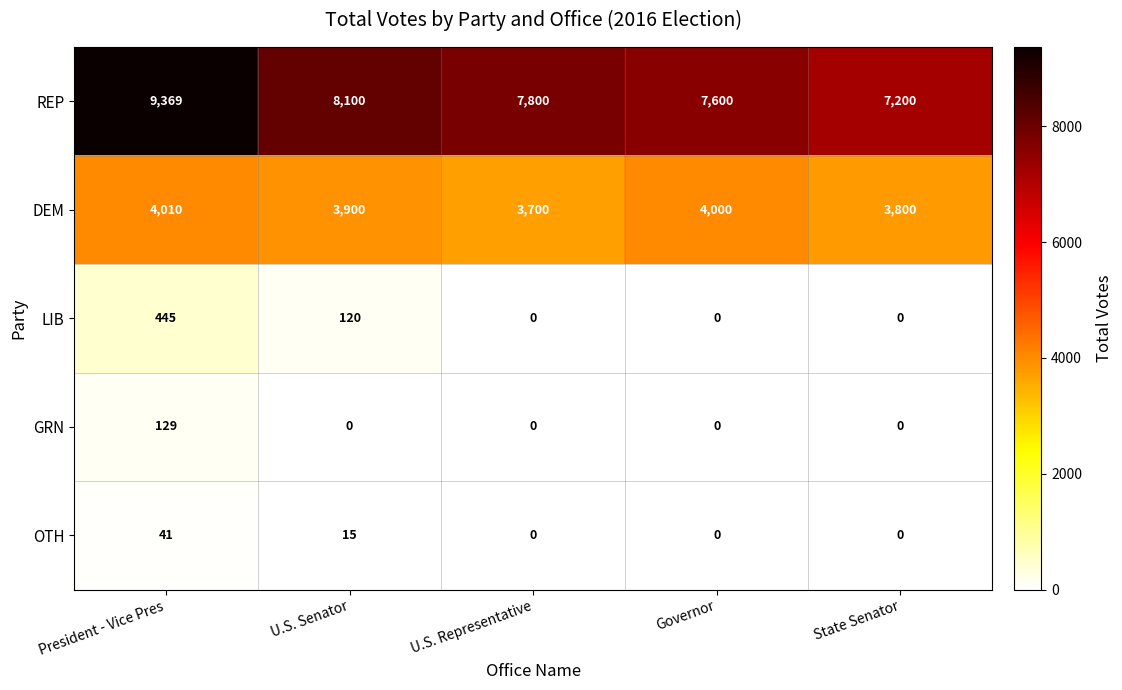

Reading left to right, list all the values displayed in this chart.

REP: President - Vice Pres=9369	U.S. Senator=8100	U.S. Representative=7800	Governor=7600	State Senator=7200
DEM: President - Vice Pres=4010	U.S. Senator=3900	U.S. Representative=3700	Governor=4000	State Senator=3800
LIB: President - Vice Pres=445	U.S. Senator=120	U.S. Representative=0	Governor=0	State Senator=0
GRN: President - Vice Pres=129	U.S. Senator=0	U.S. Representative=0	Governor=0	State Senator=0
OTH: President - Vice Pres=41	U.S. Senator=15	U.S. Representative=0	Governor=0	State Senator=0